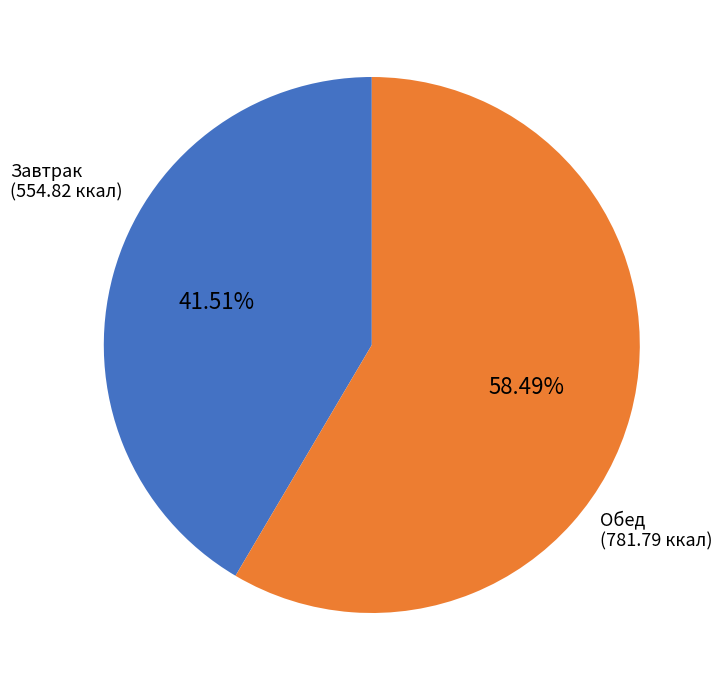

Does any single category account for the majority?

Yes